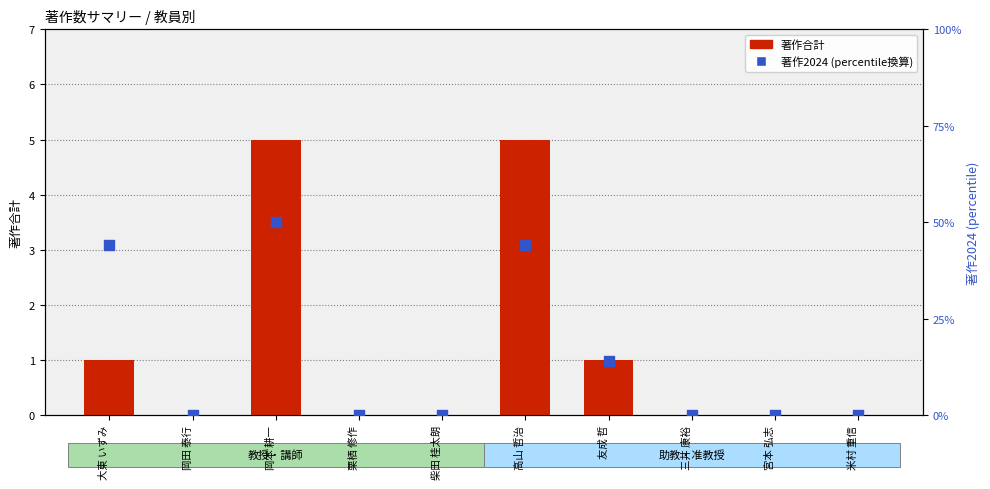

At which category is the sum across all series the highest?

岡本 耕一